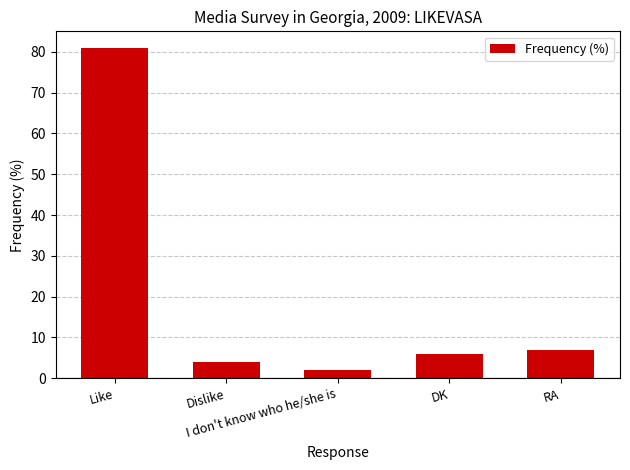

Is it true that the value at RA is 12?

False